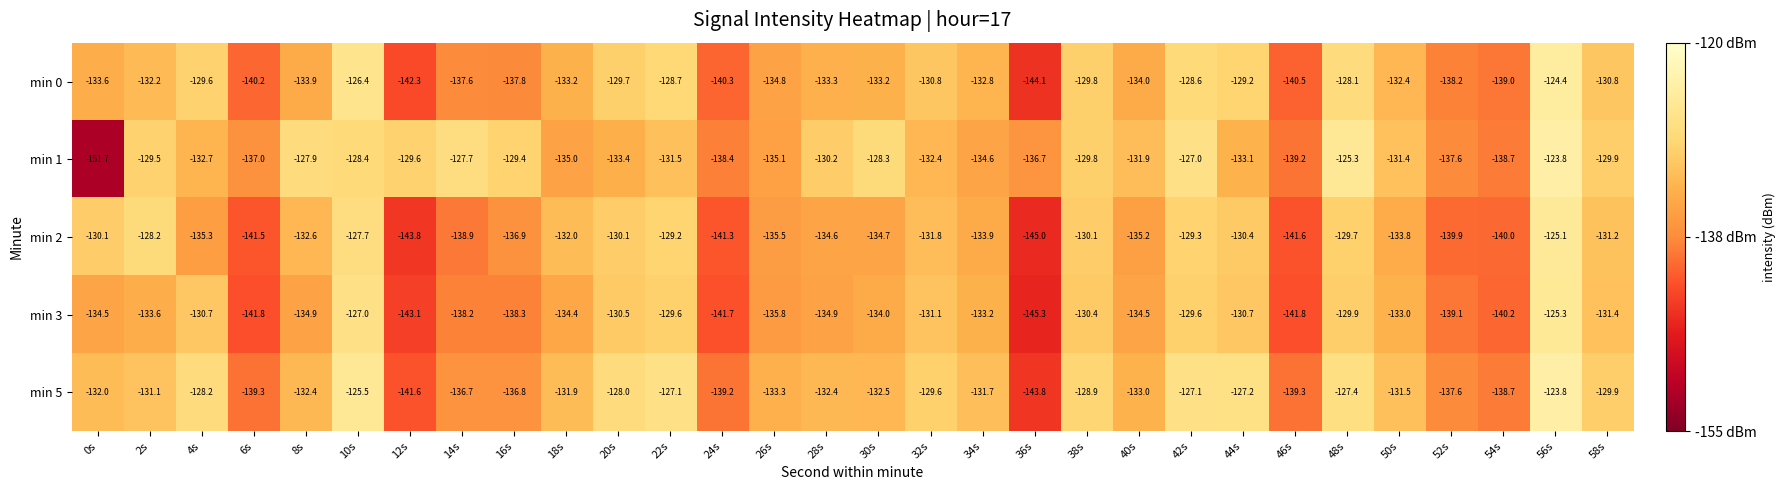

At which label does min 1 first exceed -131?

2s